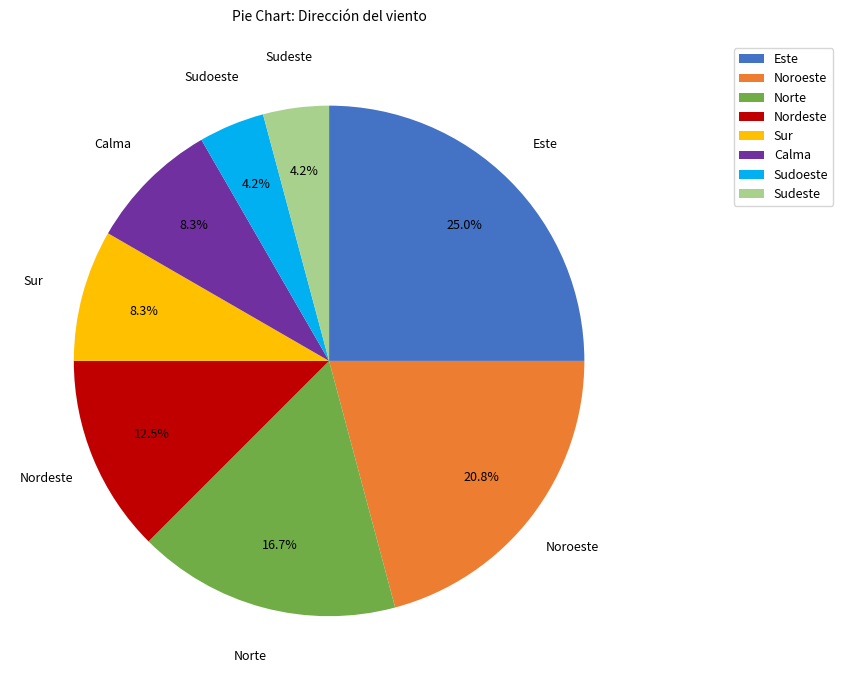

How many segments does this pie chart have?

8